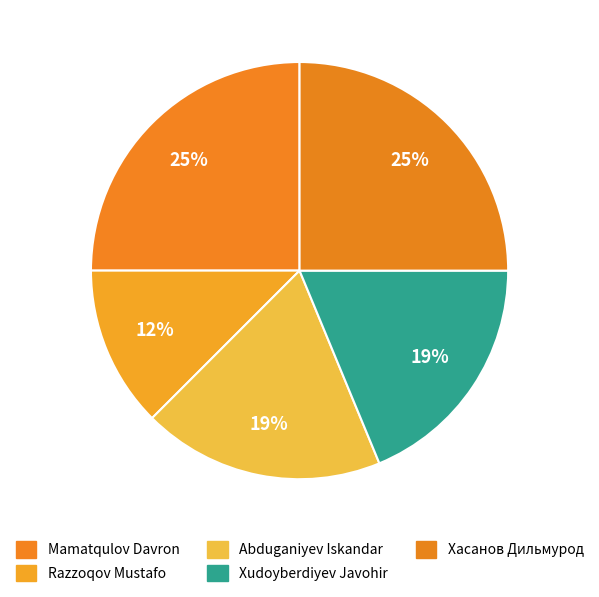

What percentage do Хасанов Дильмурод and Mamatqulov Davron together represent?

50.0%